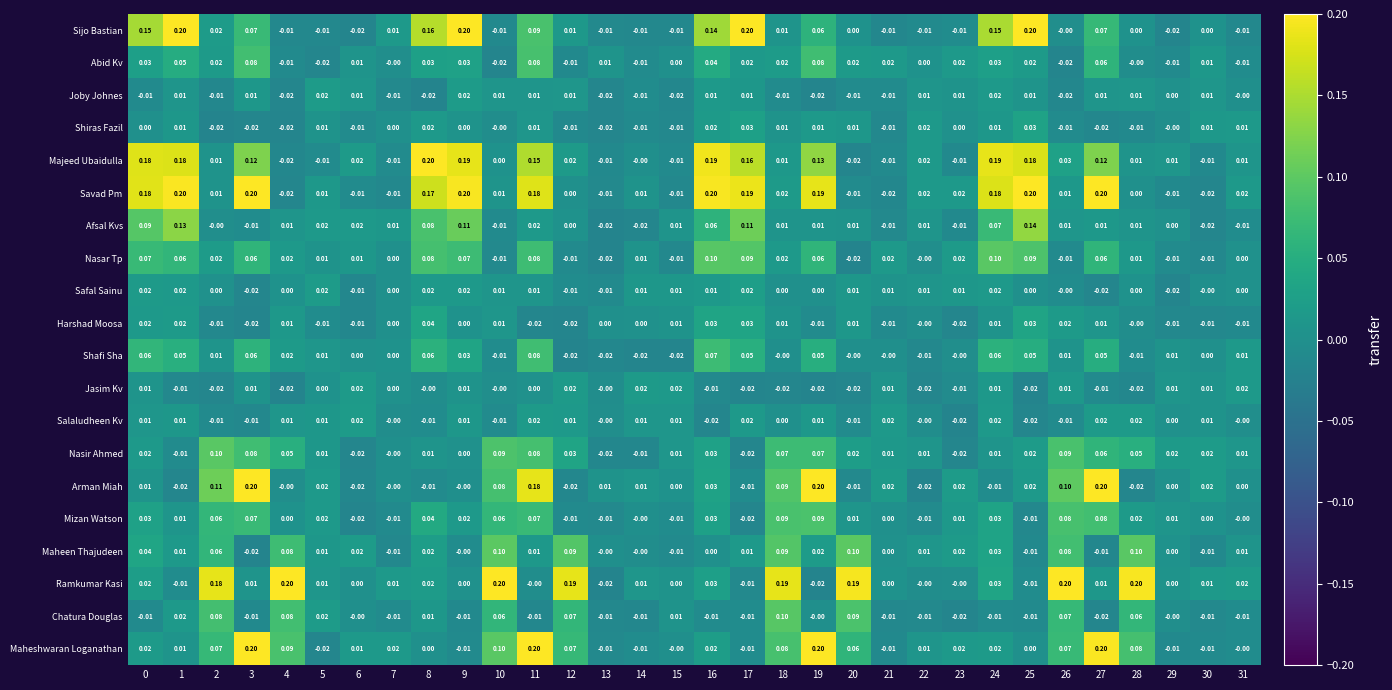

Which series has the largest total across all categories?

Savad Pm